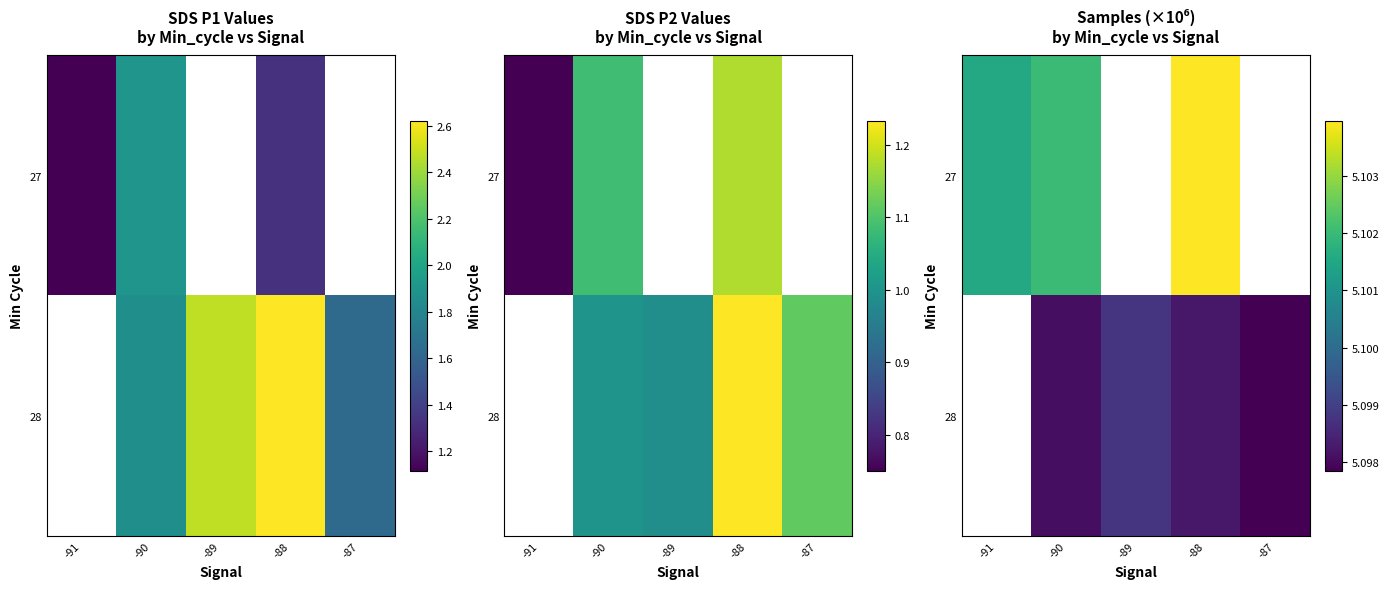

The value of 27 at -88 is 8.5. True or false?

False